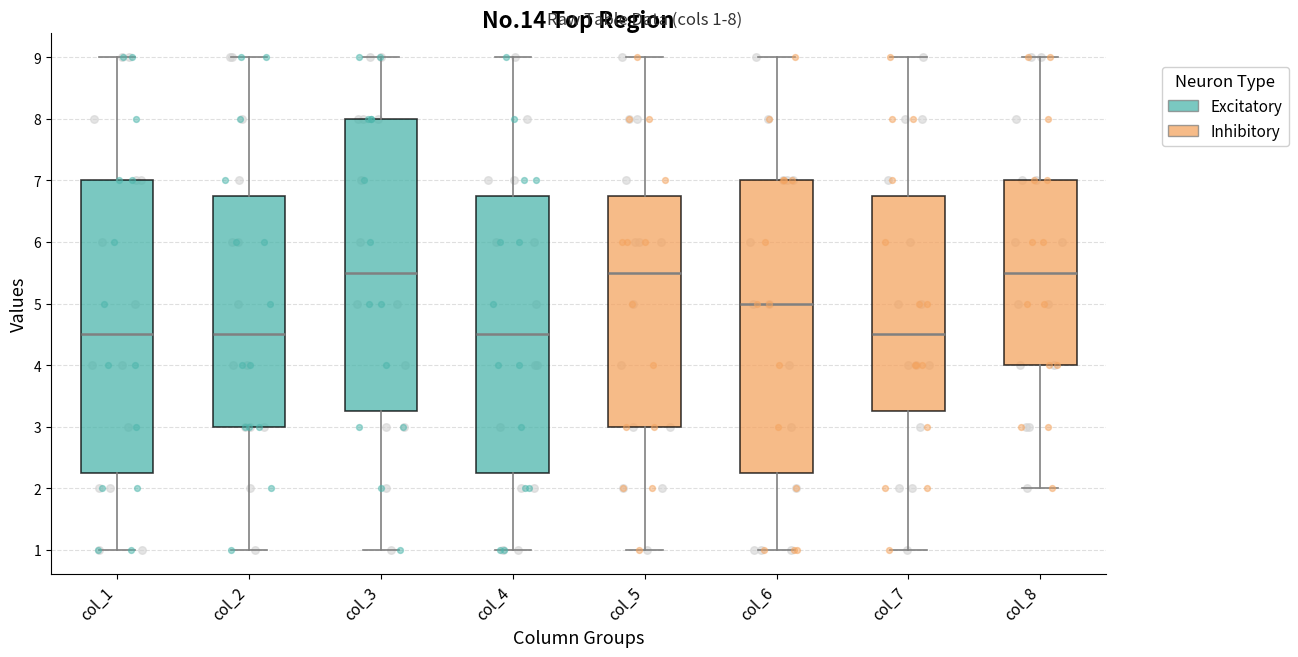

Where does the upper whisker of the box for col_2 end on the y-axis? The values are not printed on the chart, so give them approximately, as read against the axis.

9.0